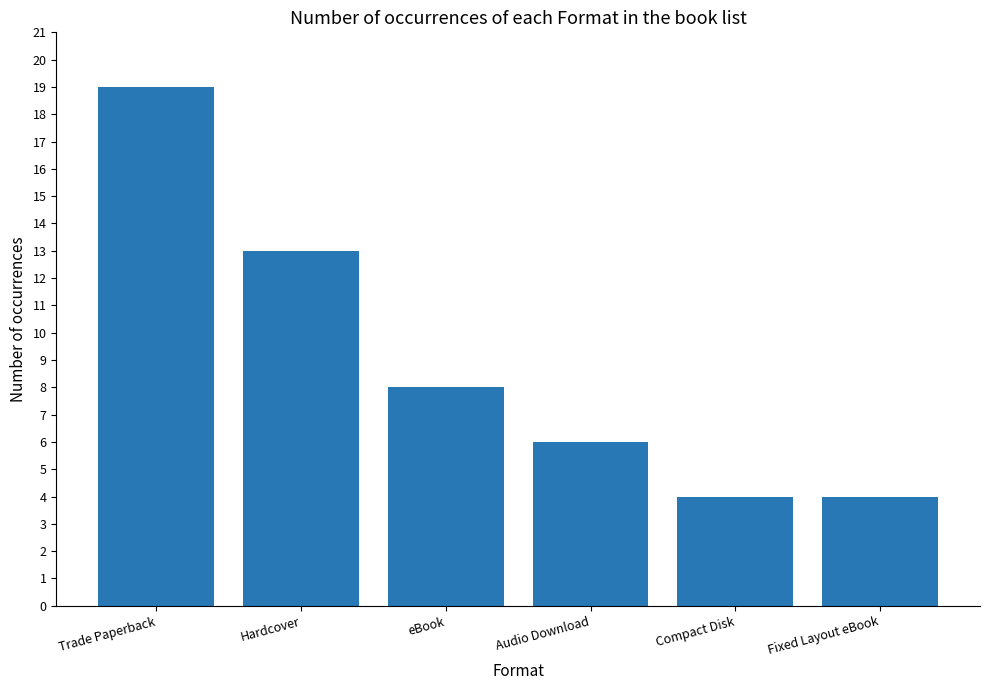

True or false: the data shows 5 at Trade Paperback.

False